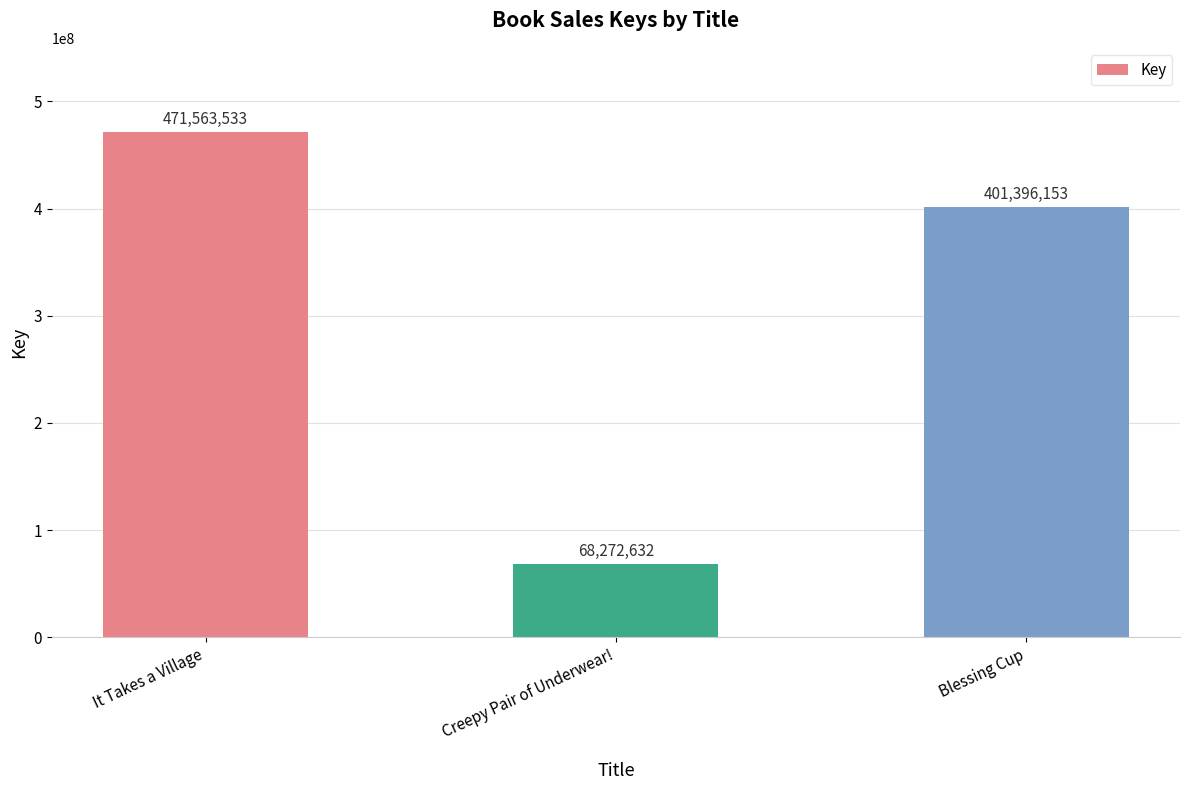

At which label is the value closest to 269918082?

Blessing Cup